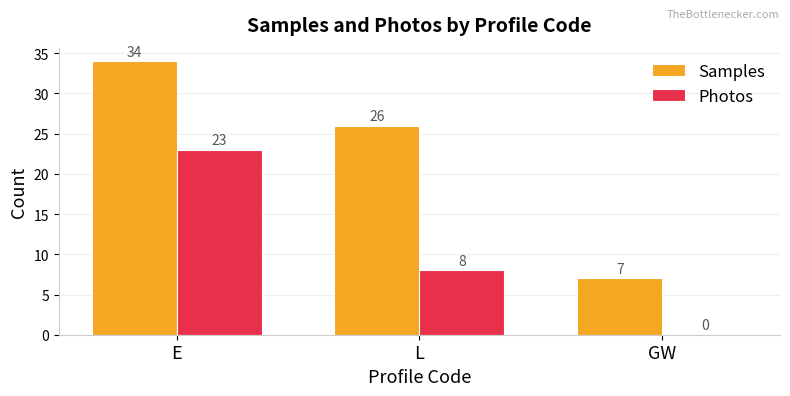

Which series has the largest total across all categories?

Samples